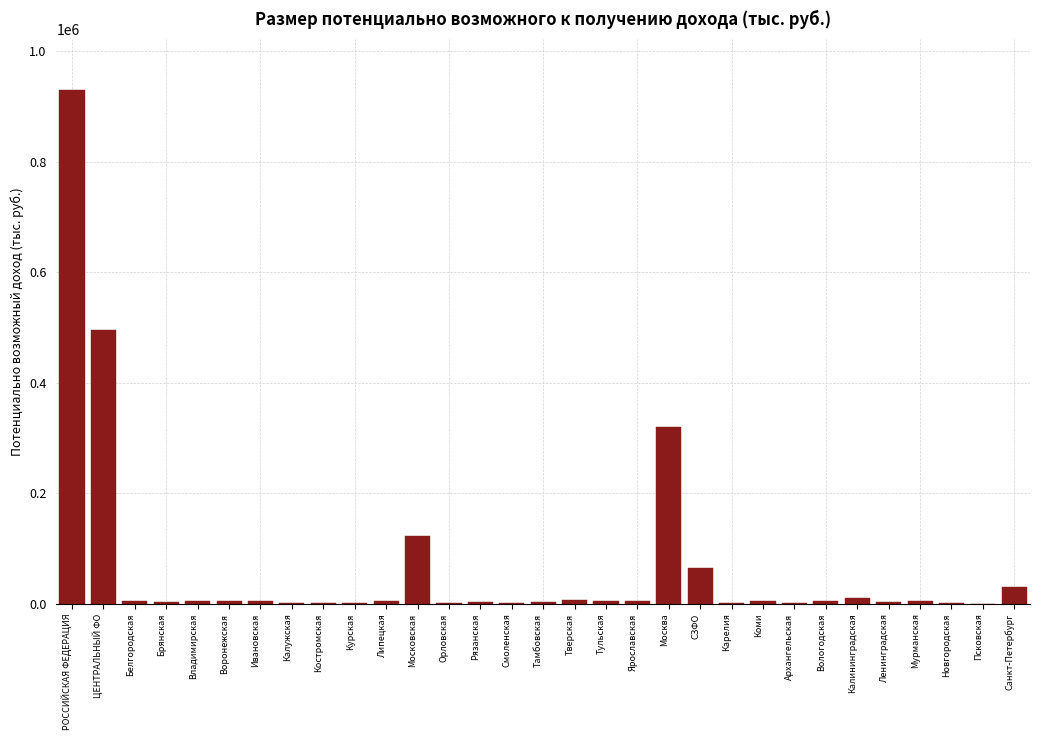

The chart shows a value of 30708 at Санкт-Петербург. True or false?

True